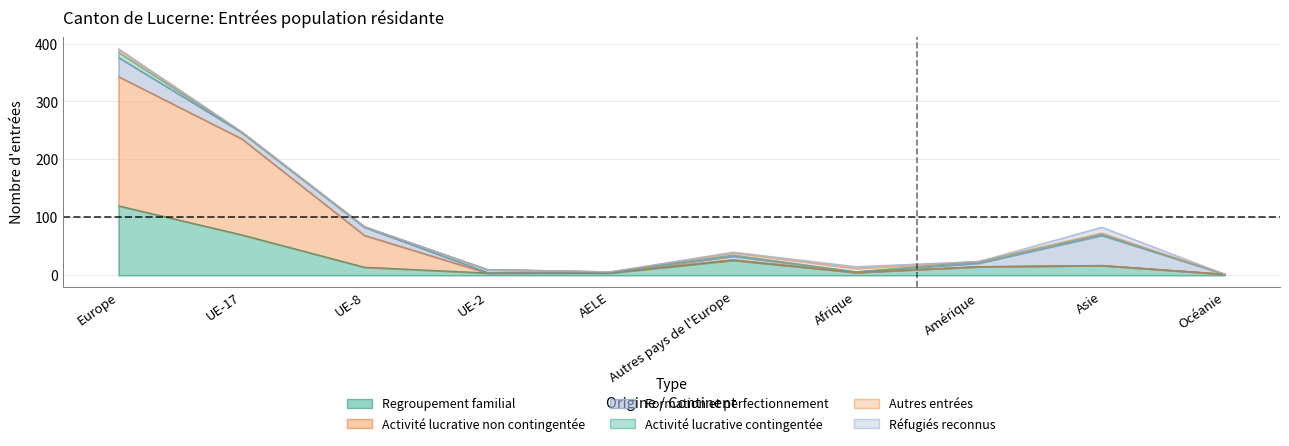

Which series has the widest spread of values?

Activité lucrative non contingentée